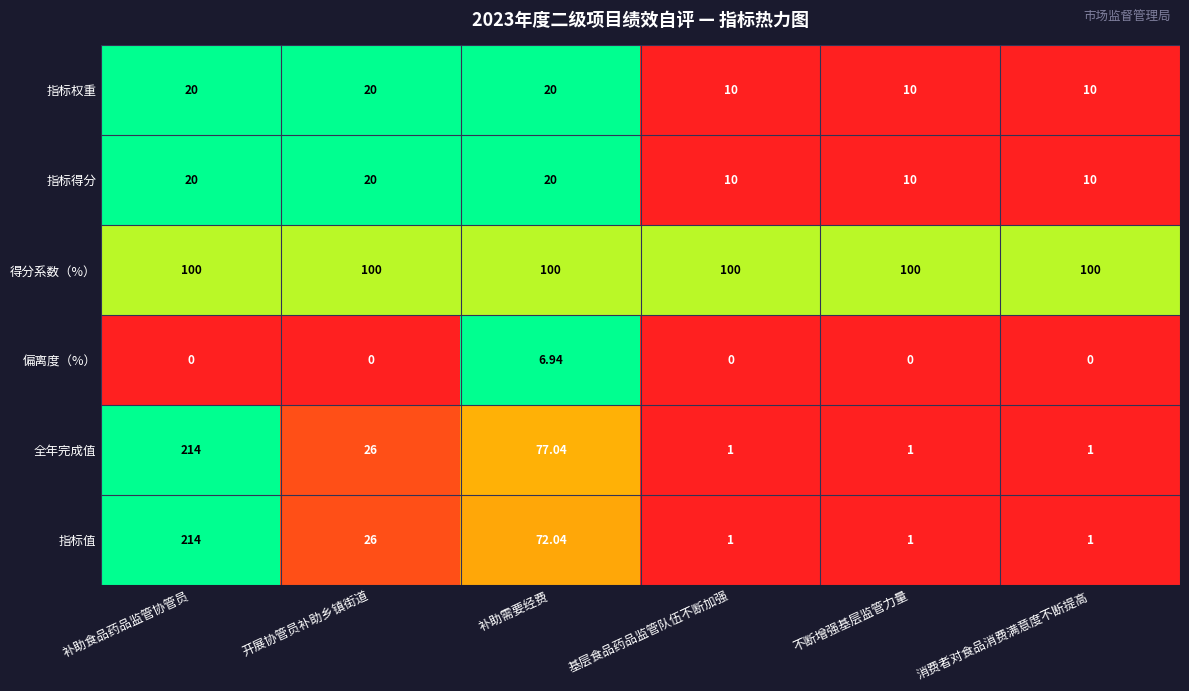

At which label does 偏离度（%） reach its peak?

补助需要经费